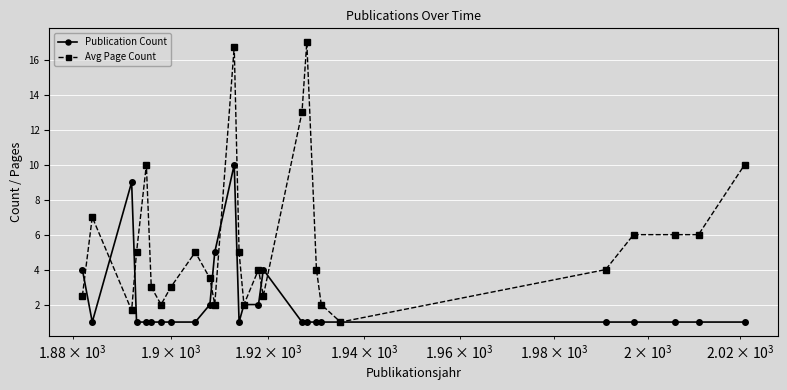

Rank the series by their maximum value, from highest to lowest.

Avg Page Count, Publication Count